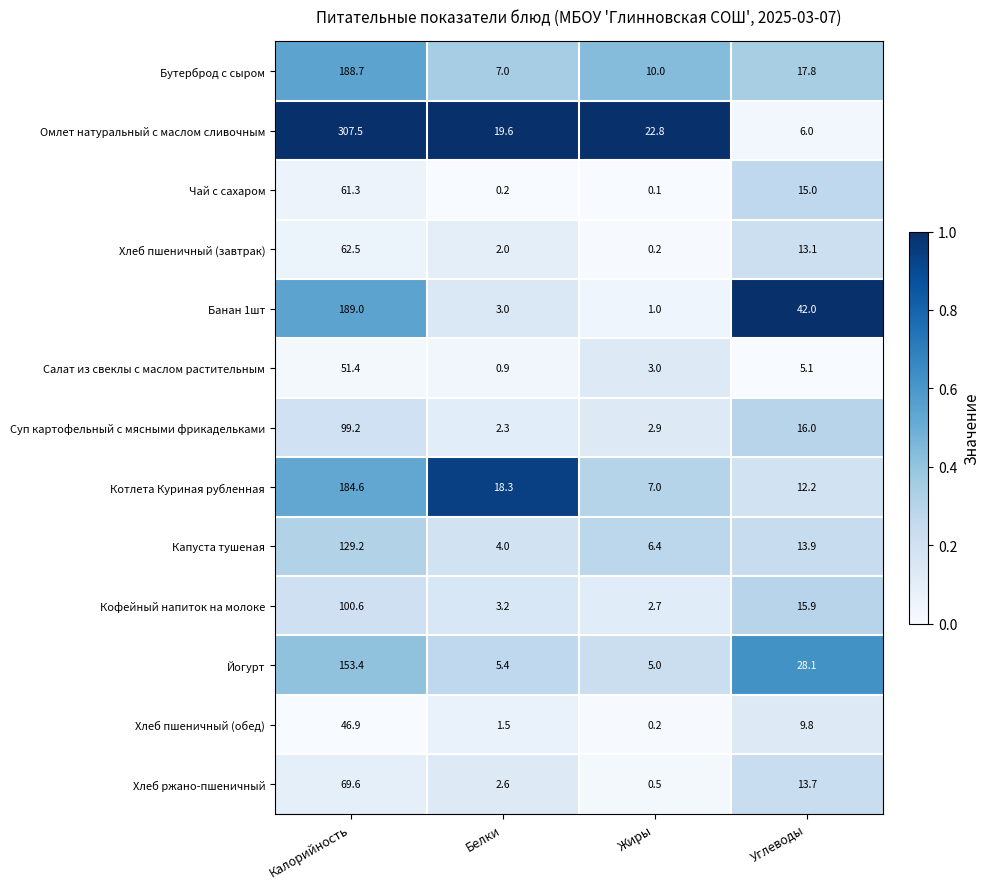

Which series has the largest total across all categories?

Омлет натуральный с маслом сливочным